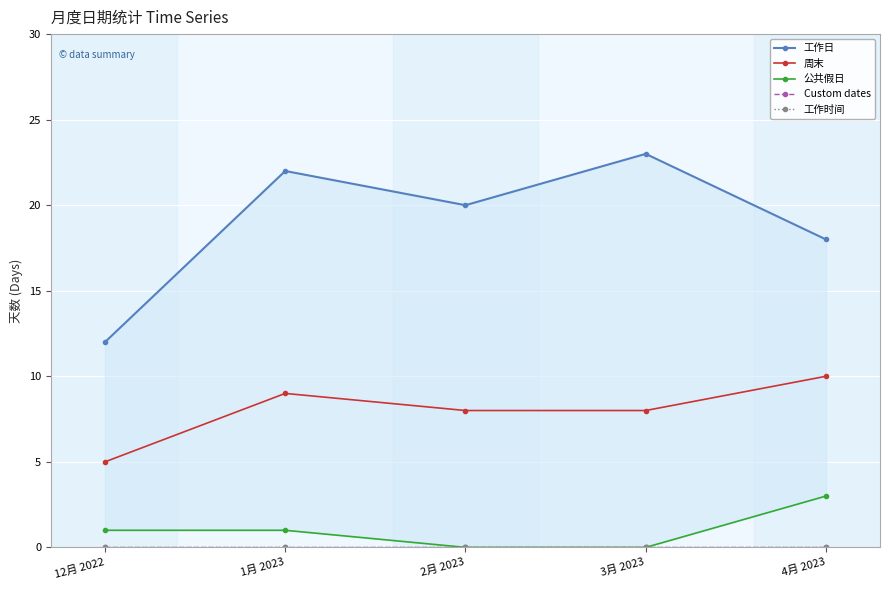

Which series has the largest range (max minus min)?

工作日